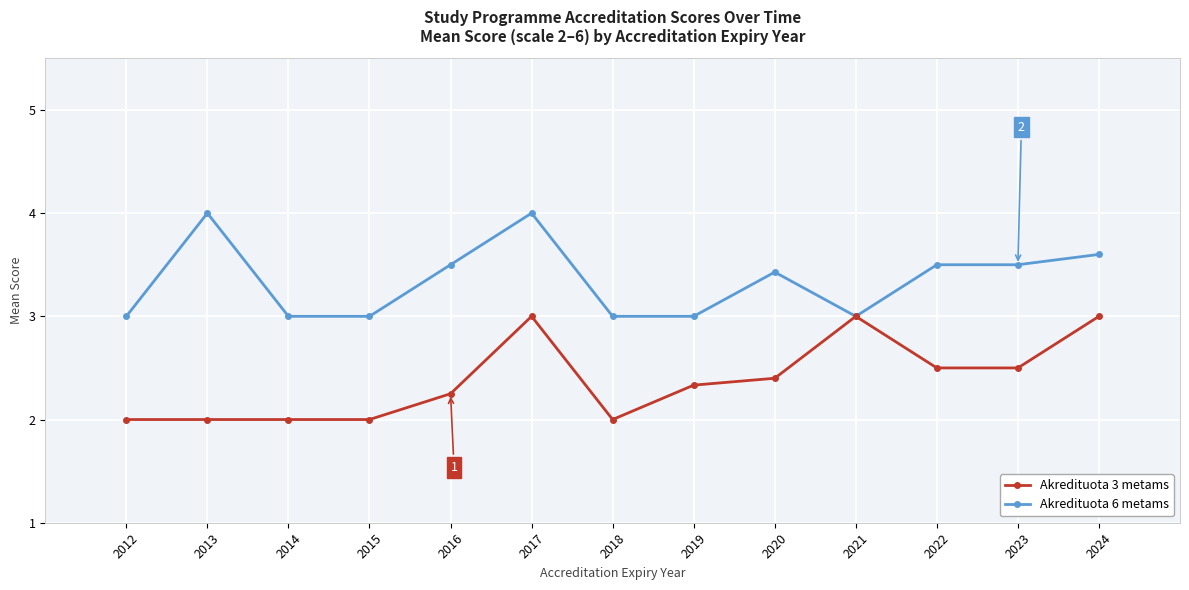

Rank the series by their average value, from lowest to highest.

Akredituota 3 metams, Akredituota 6 metams